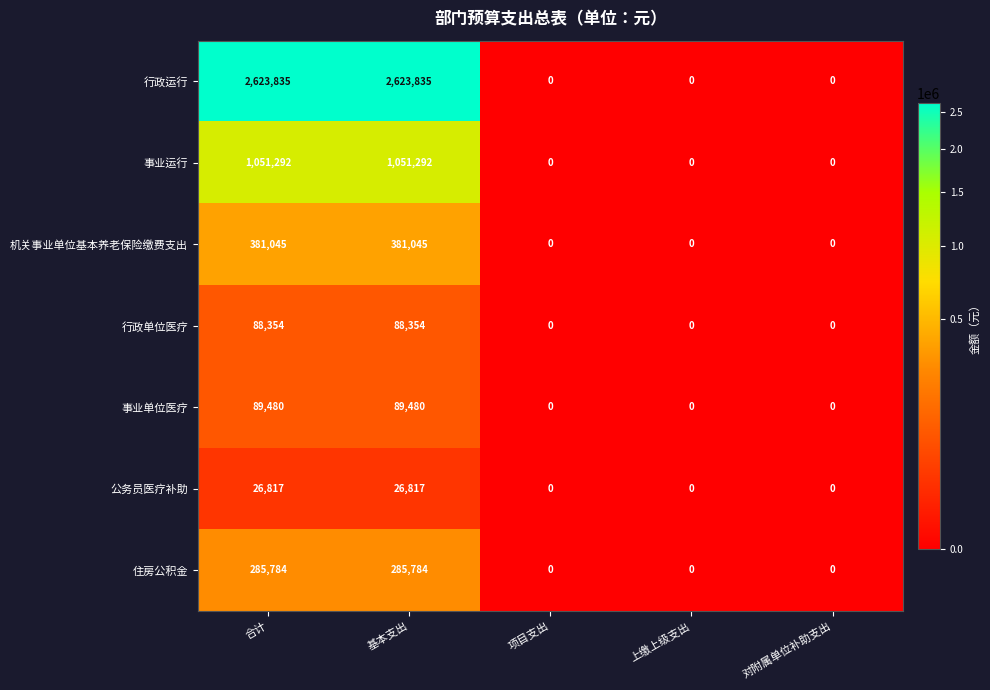

Which series has the largest range (max minus min)?

行政运行